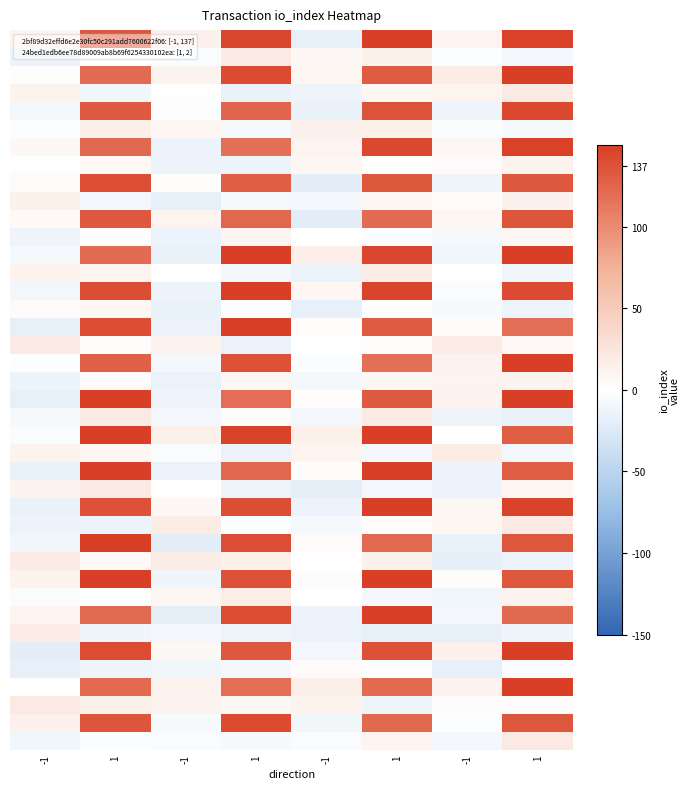

Which has a higher value, 1 or -1?

1